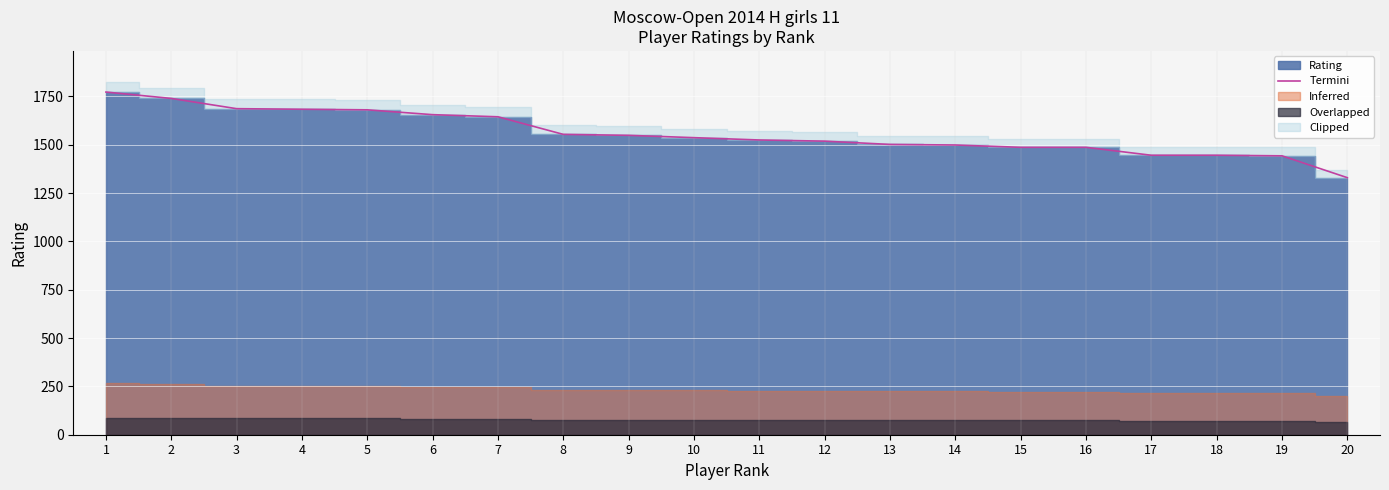

What value does the data have at 20?

1330